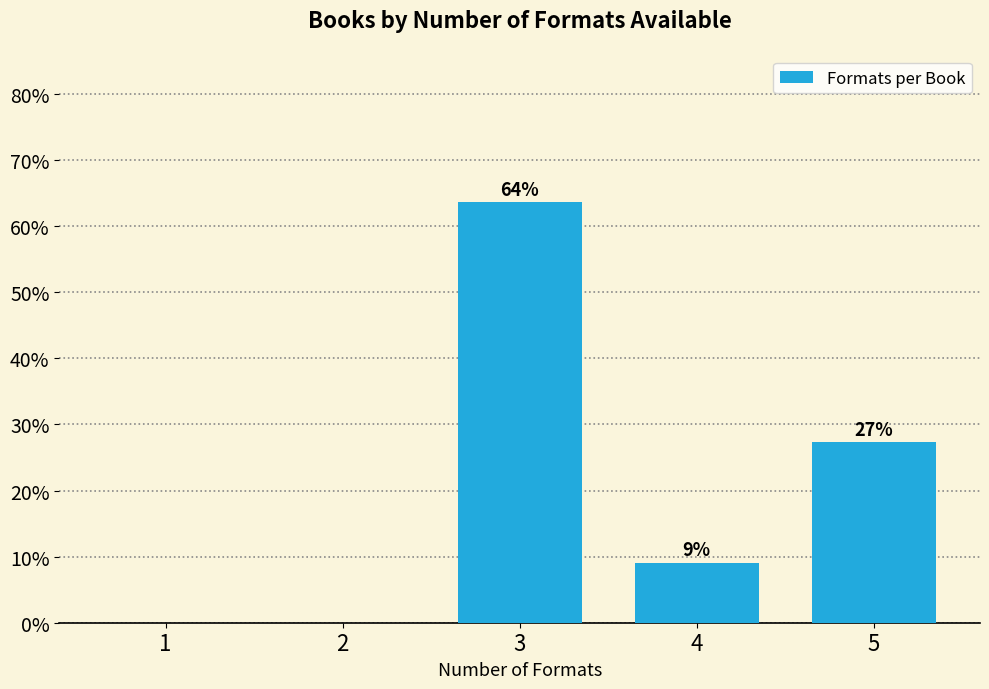

Are the bars horizontal?

No